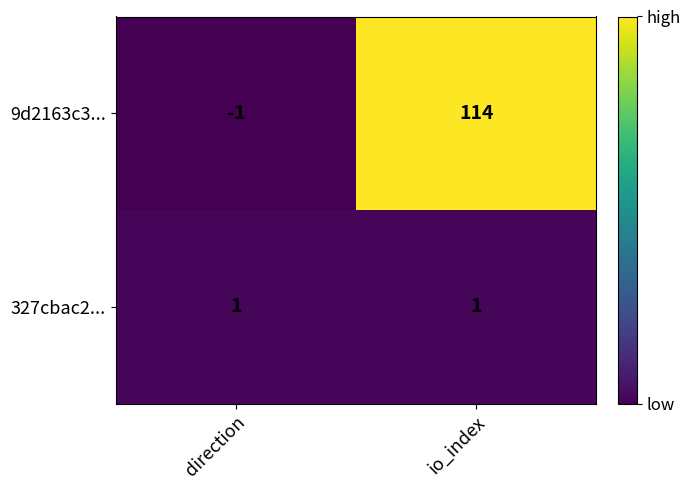

What is the difference between the maximum and minimum values in the 9d2163c3... series?

115